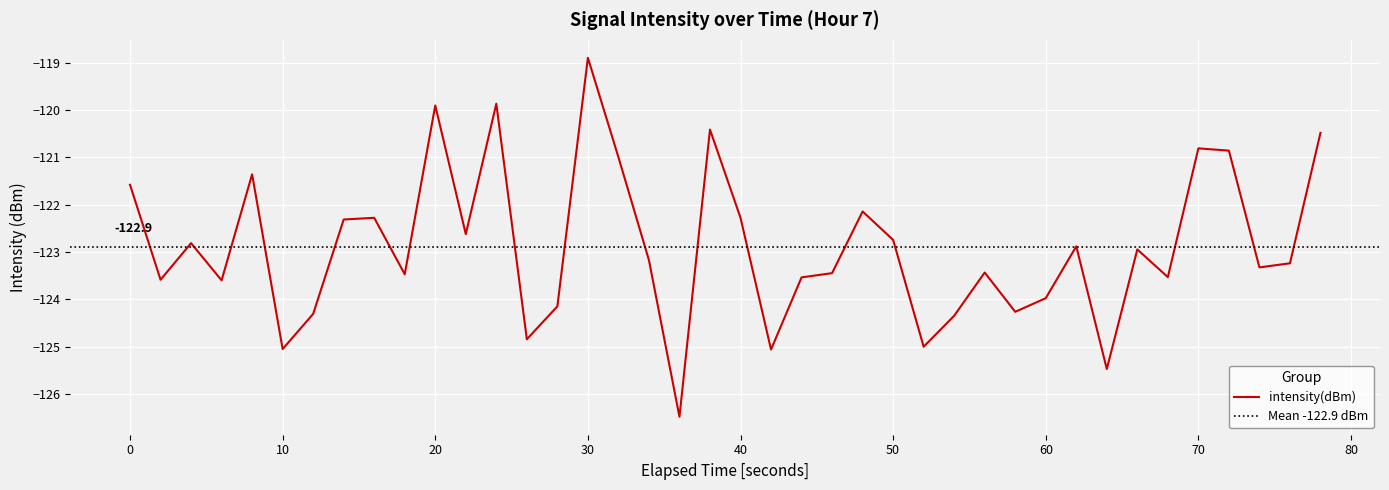

At which label does intensity(dBm) reach its peak?

30